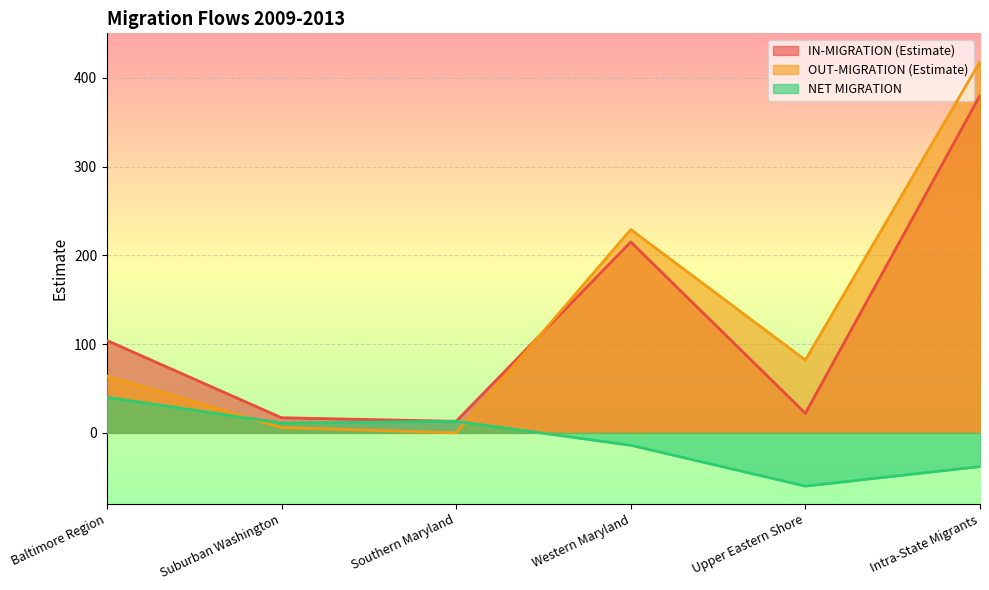

What is the label of the 4th point from the right?

Southern Maryland